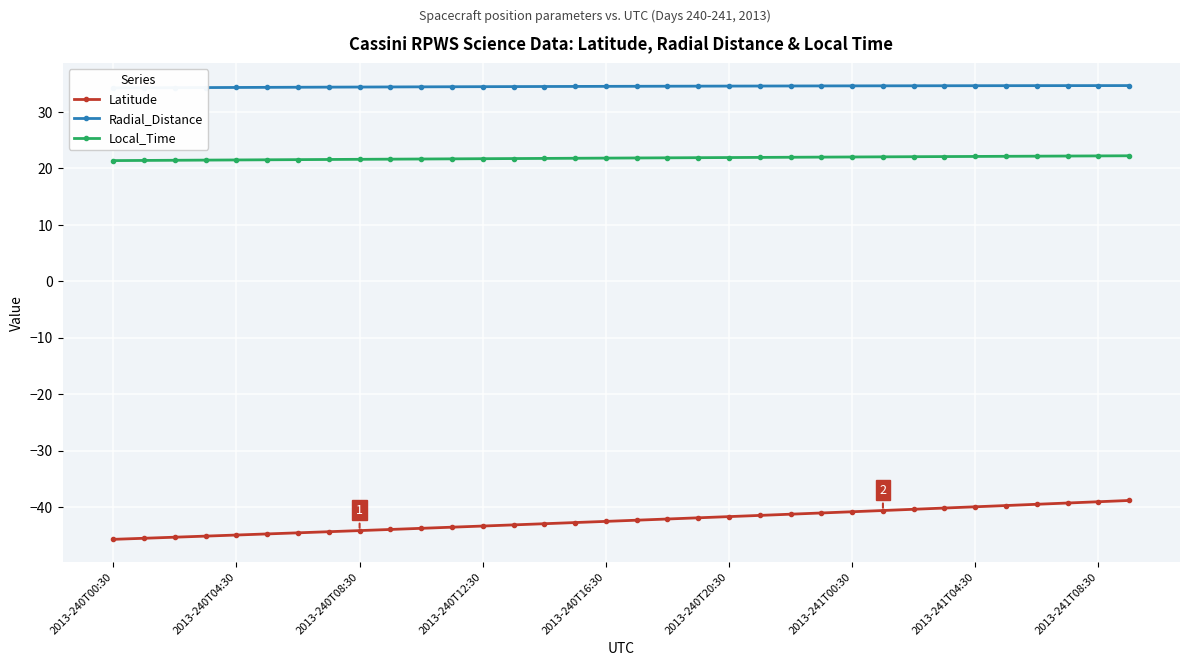

What is the highest value of the Radial_Distance series?

34.6